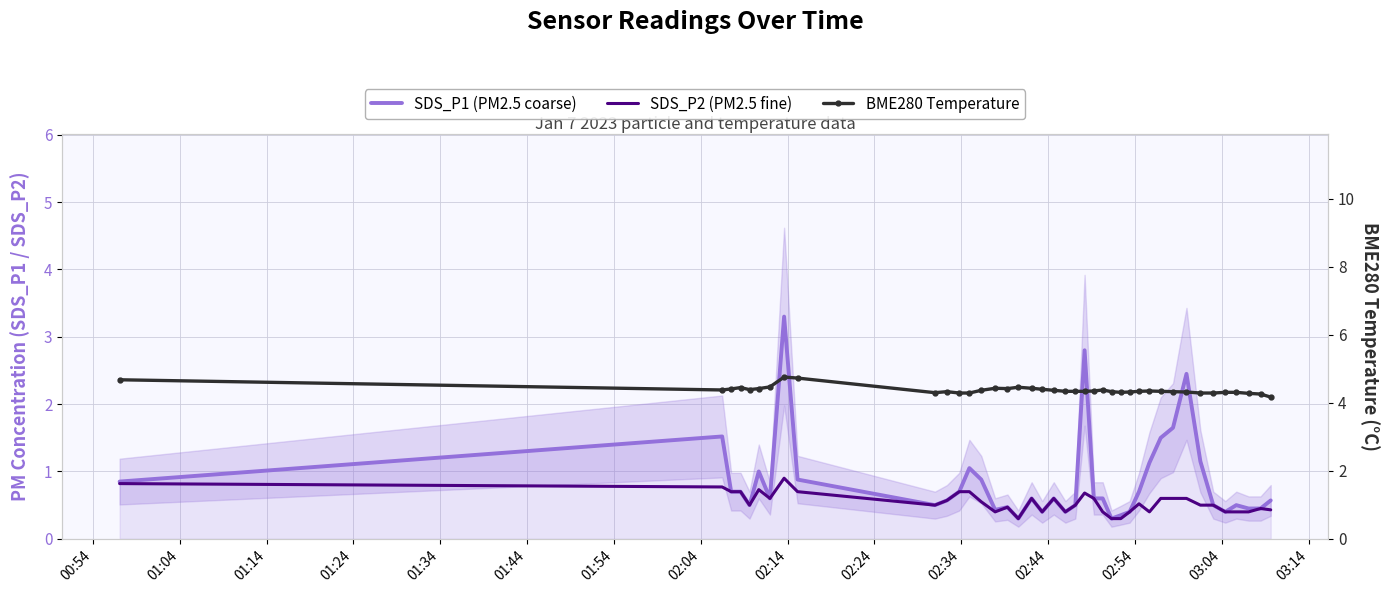

What are all the series names shown in the legend?

SDS_P1 (PM2.5 coarse), SDS_P2 (PM2.5 fine), BME280 Temperature